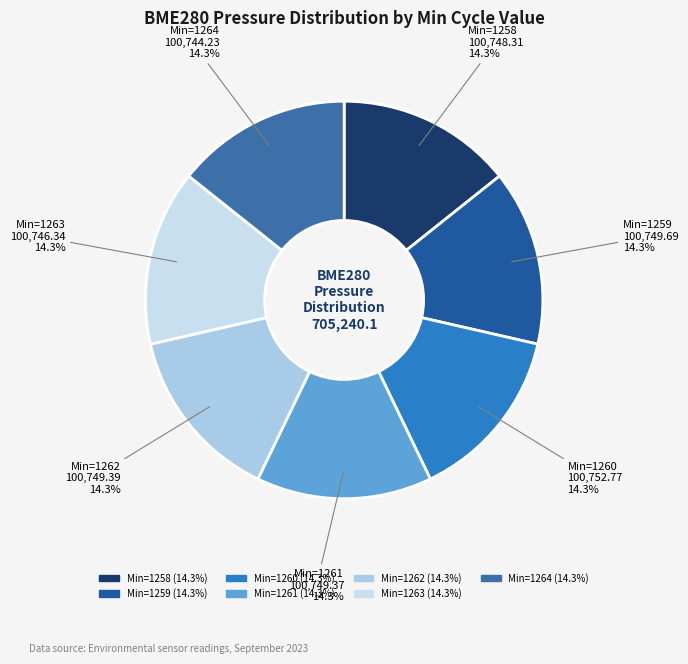

Rank the categories by value from highest to lowest.

1260, 1259, 1262, 1261, 1258, 1263, 1264